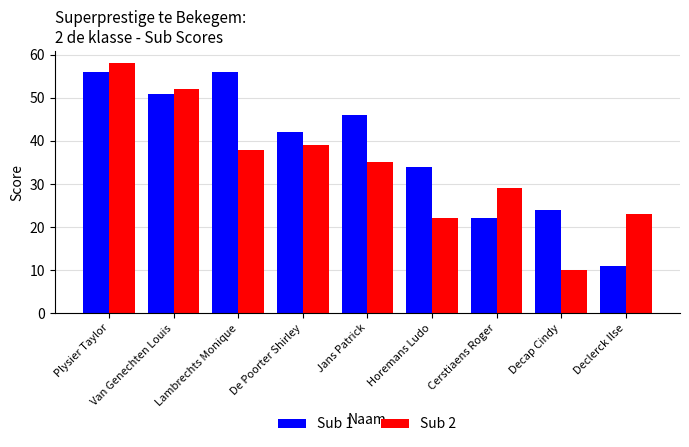

Which series has the largest total across all categories?

Sub 1